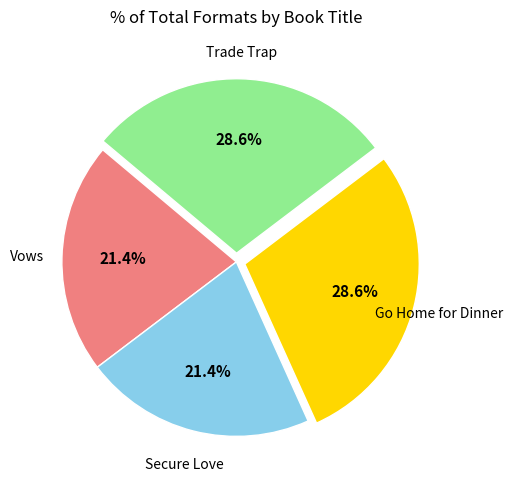

To the nearest percent, what is the average slice percentage?

25%